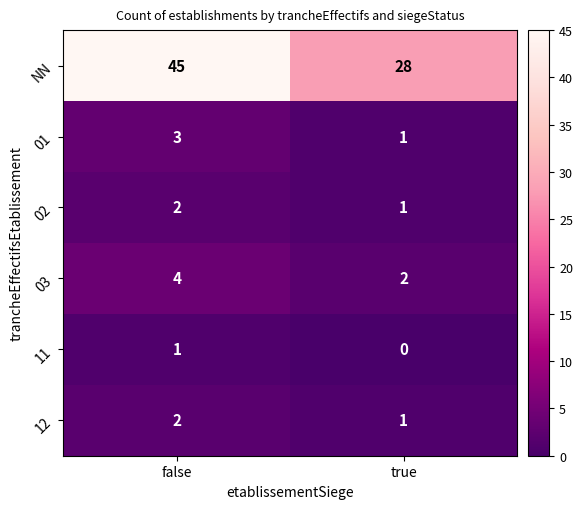

What is the total value across all series at true?

33